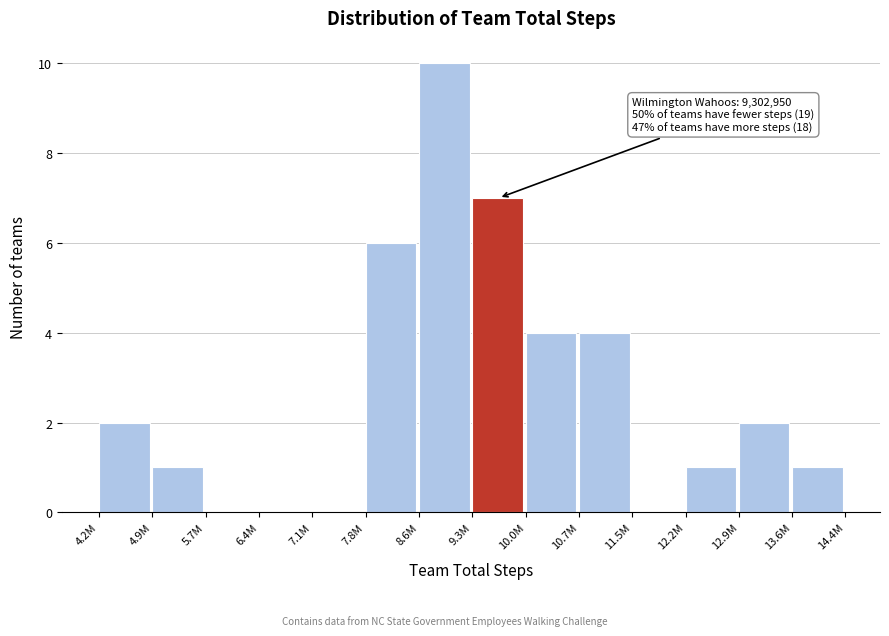

Reading right to left, extract all data points from this chart.

13.6M=1	12.9M=2	12.2M=1	11.5M=0	10.7M=4	10.0M=4	9.3M=7	8.6M=10	7.8M=6	7.1M=0	6.4M=0	5.7M=0	4.9M=1	4.2M=2